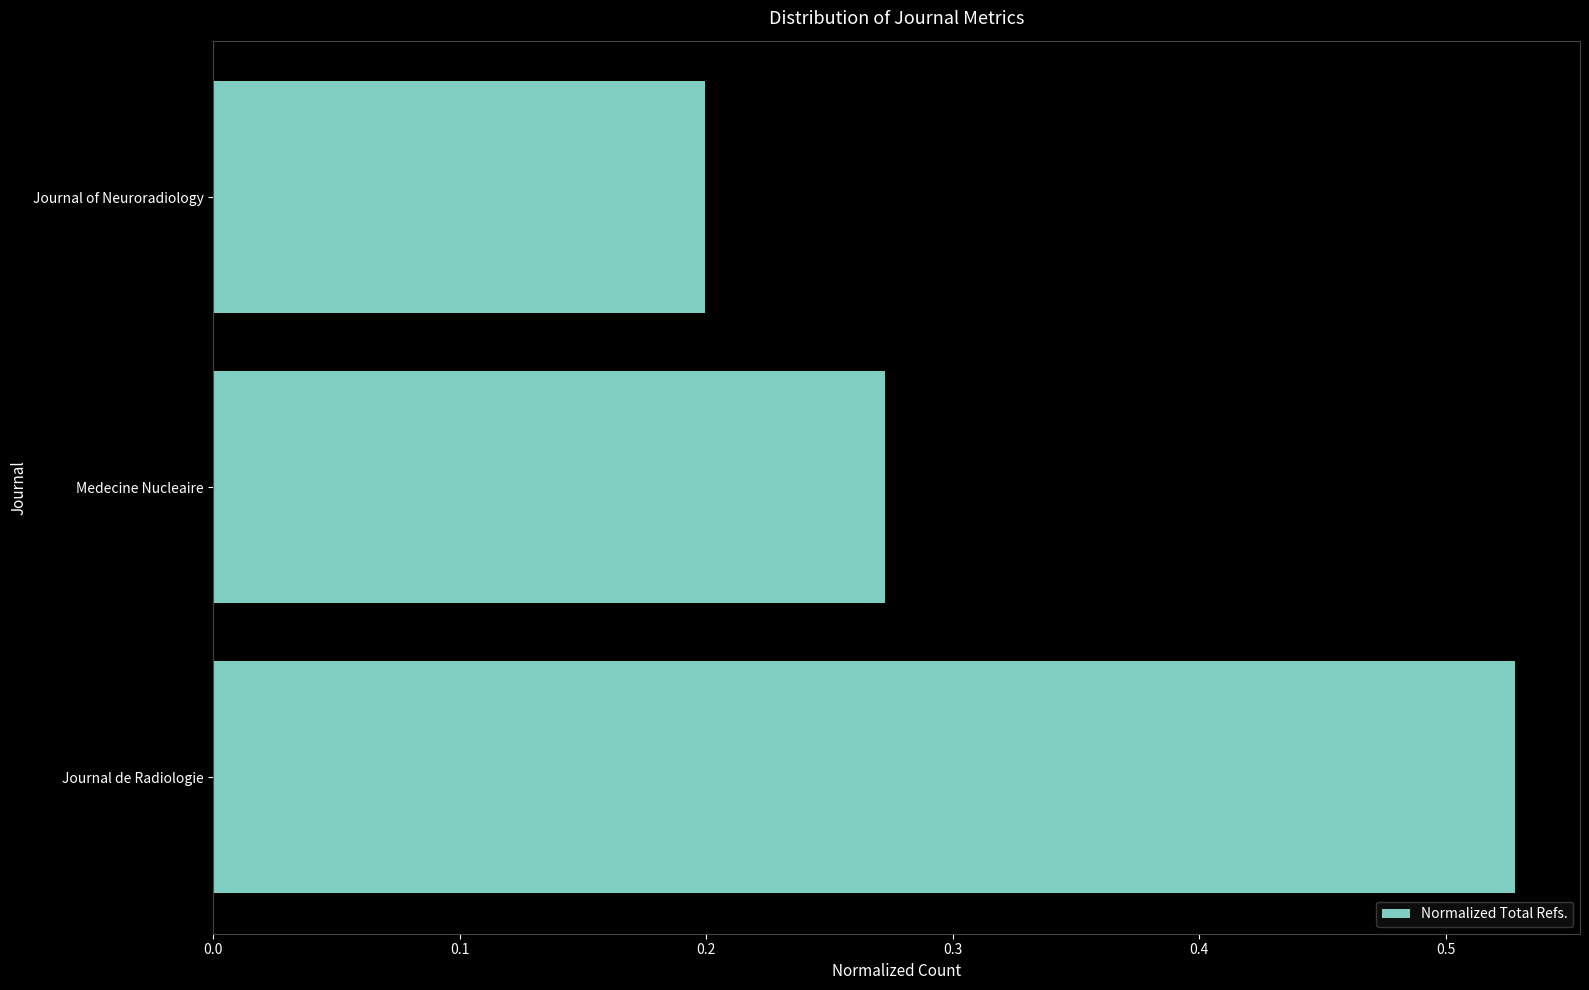

Which has a higher value, Medecine Nucleaire or Journal de Radiologie?

Journal de Radiologie